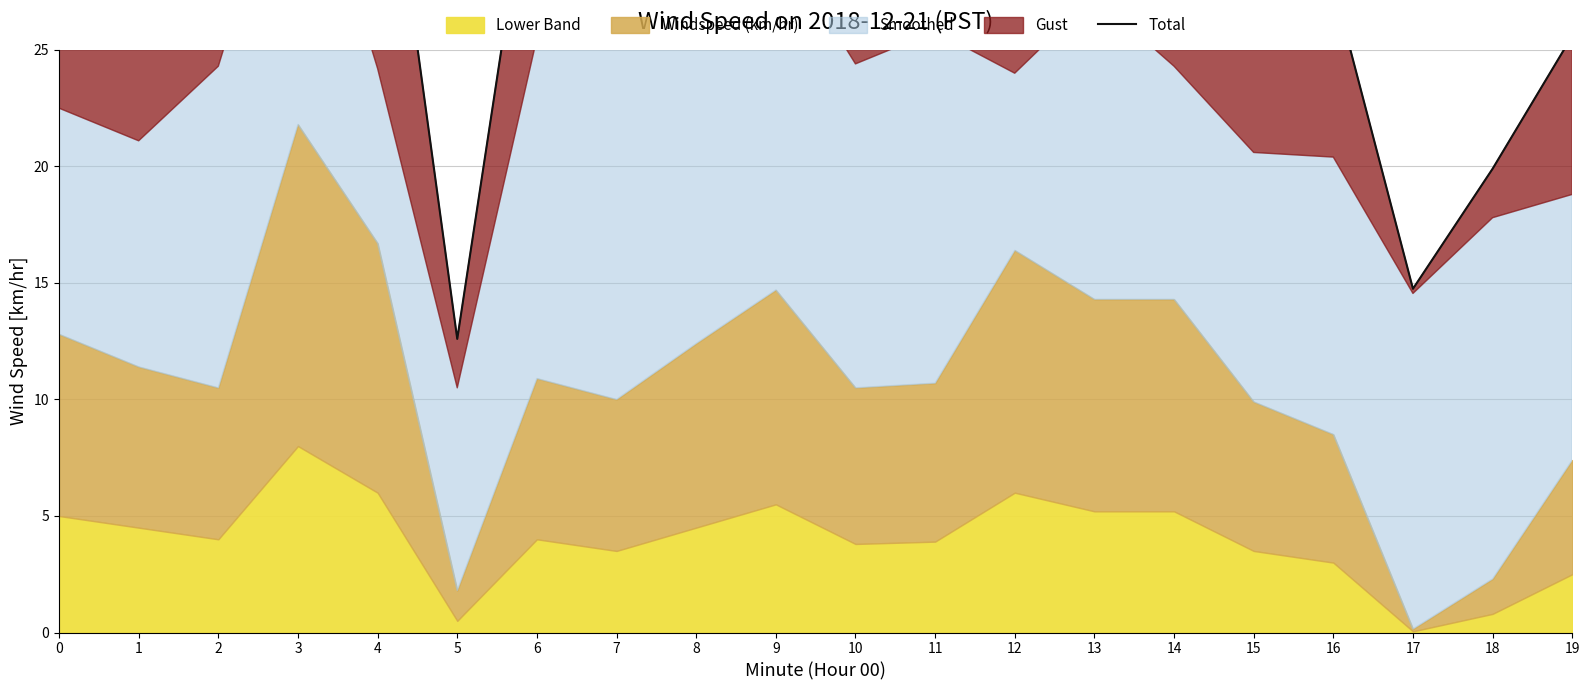

How many points are lower than both their immediate neighbors (excluding endpoints)?

5